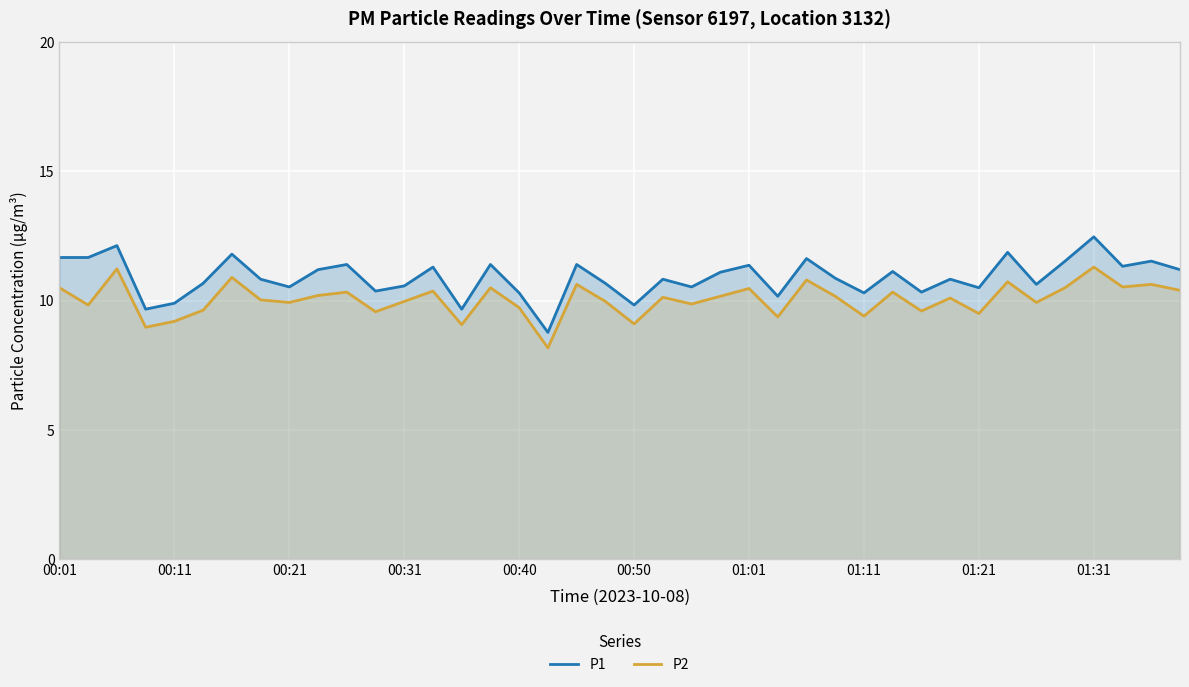

What is the difference between the maximum and minimum values in the P1 series?

3.7